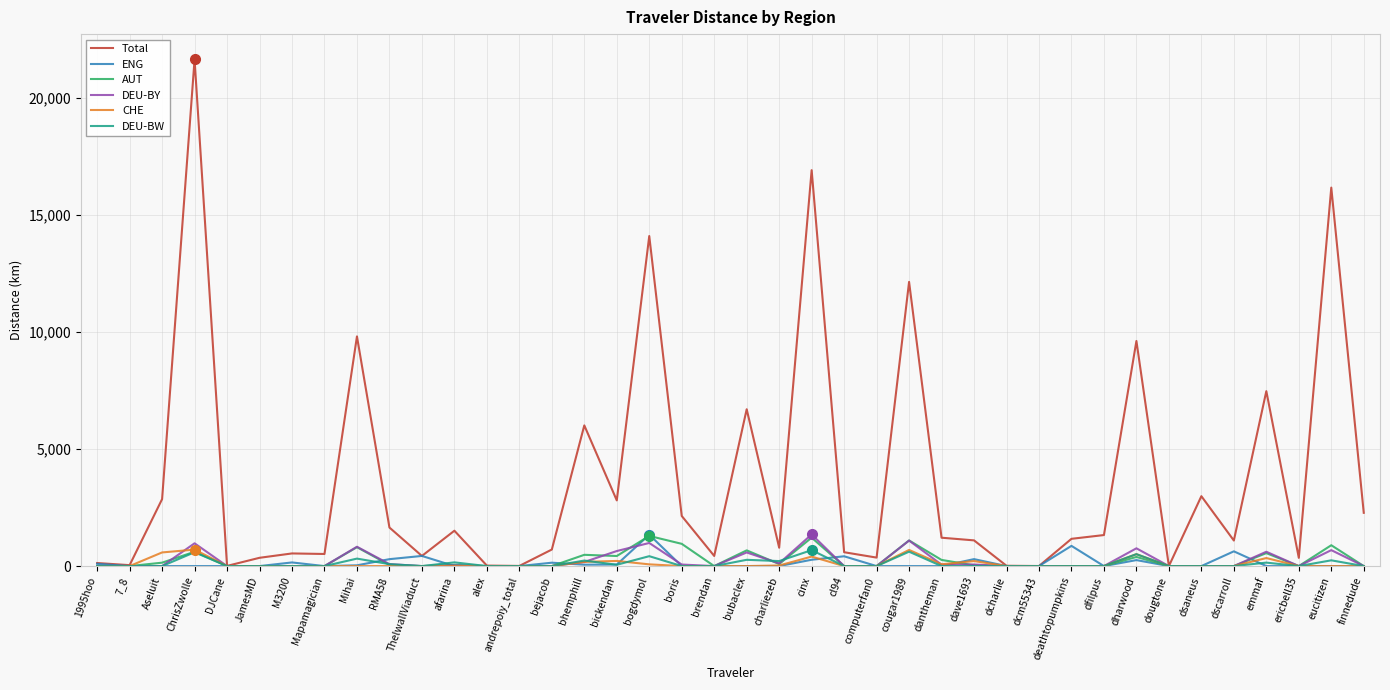

The Total series shows 2.1 at dcm55343. True or false?

True